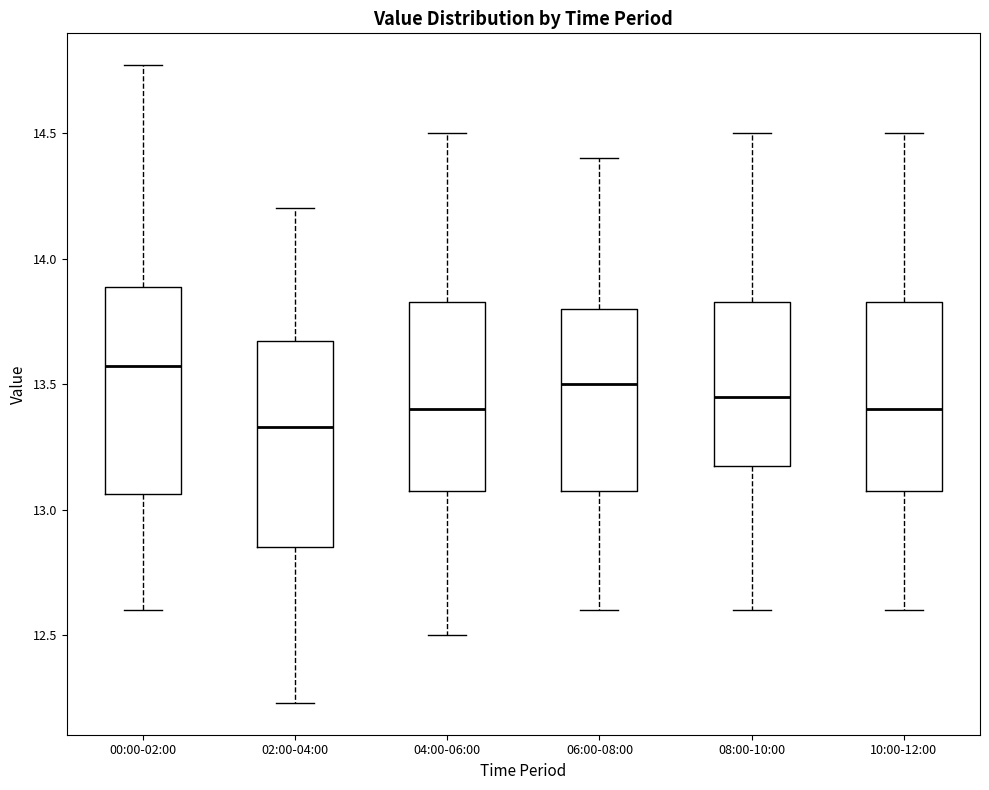

Which box's median line is the lowest?

02:00-04:00